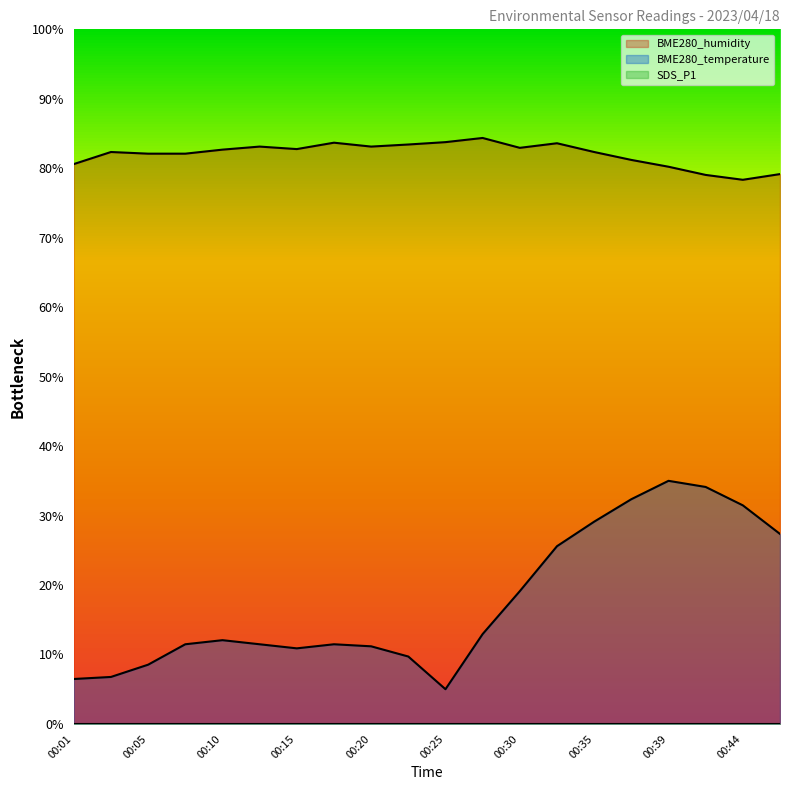

Which label corresponds to the largest value in the chart?

00:27